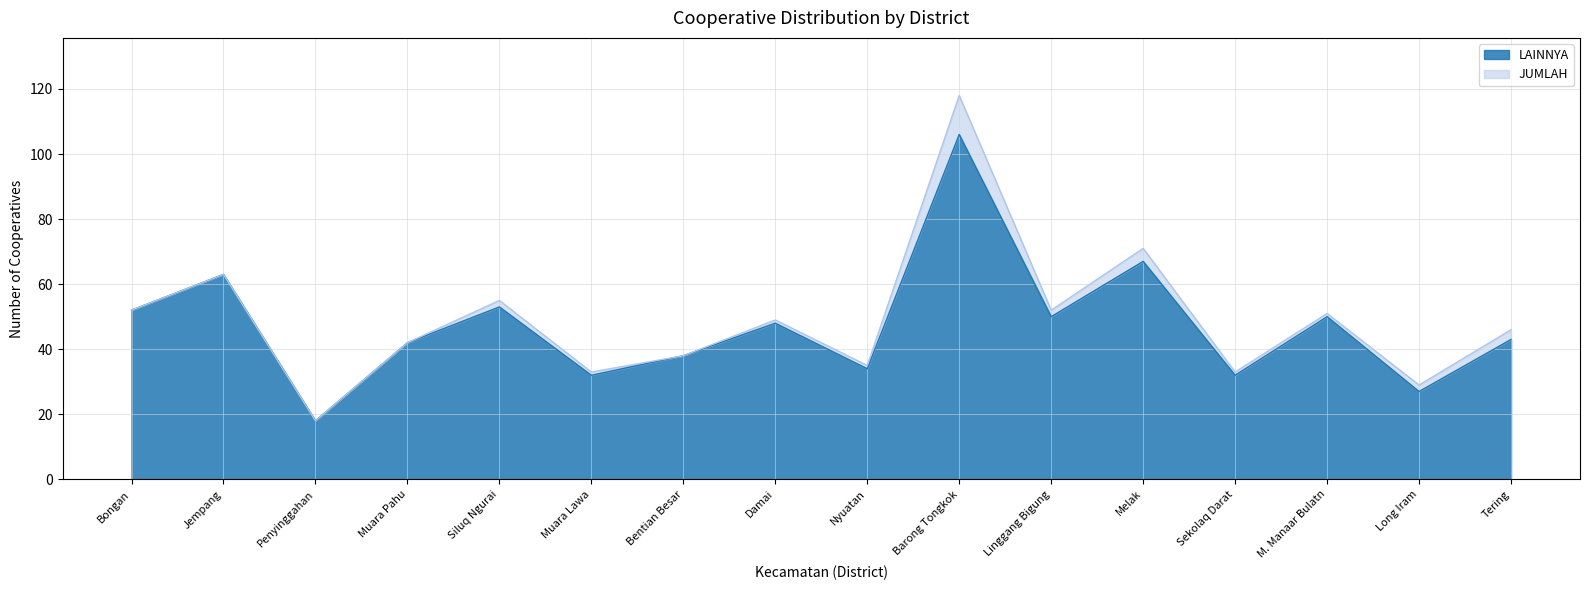

How many categories are shown in the chart?

16